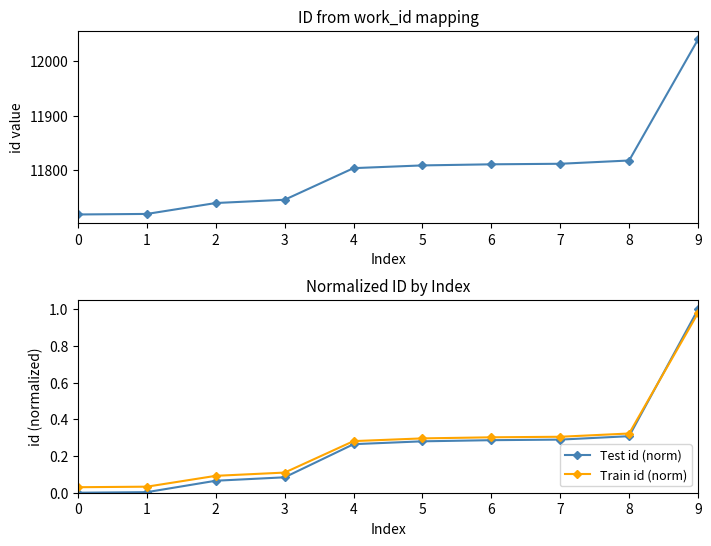

At which label does id reach its peak?

9